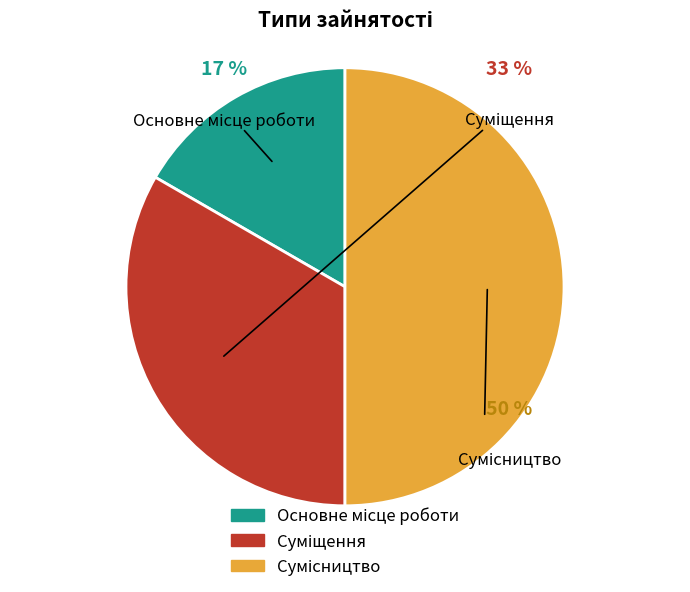

True or false: Основне місце роботи accounts for 3% of the total.

False